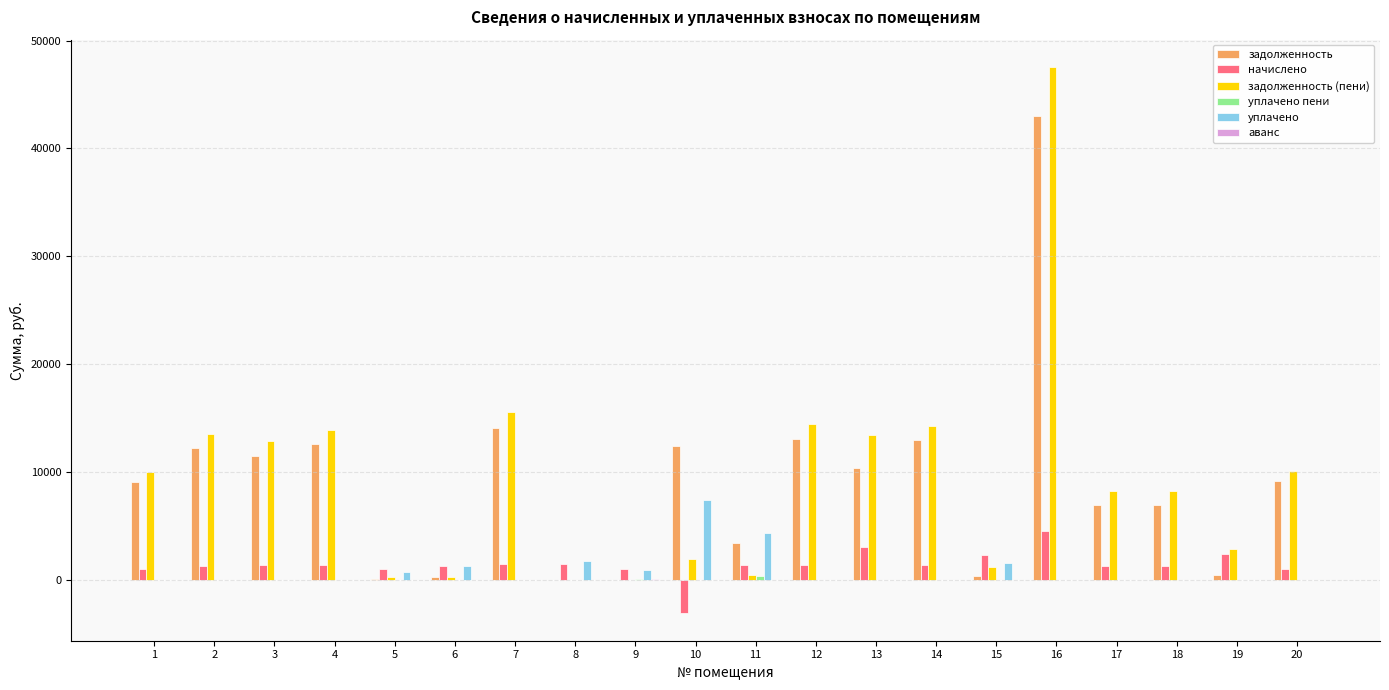

How many data points does each series have?

20